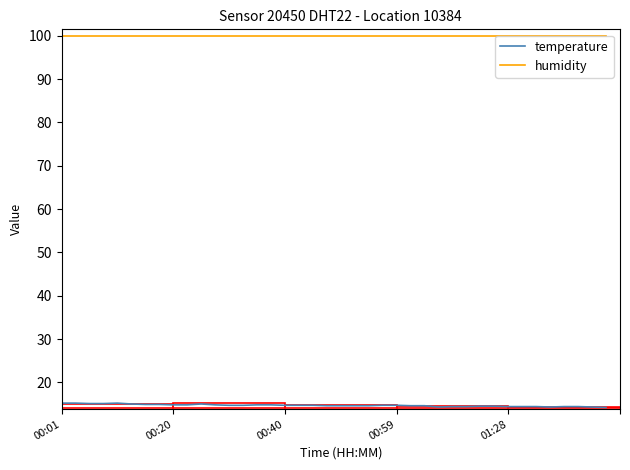

Which series has the largest total across all categories?

humidity